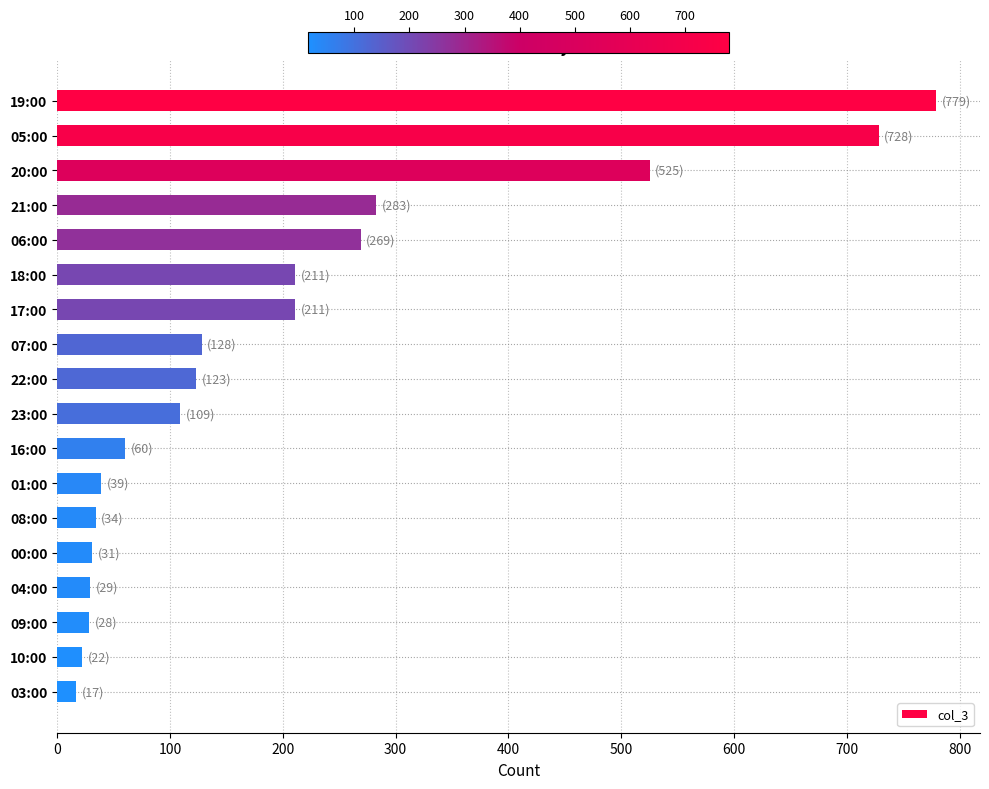

What is the value of the 5th bar from the top?

269